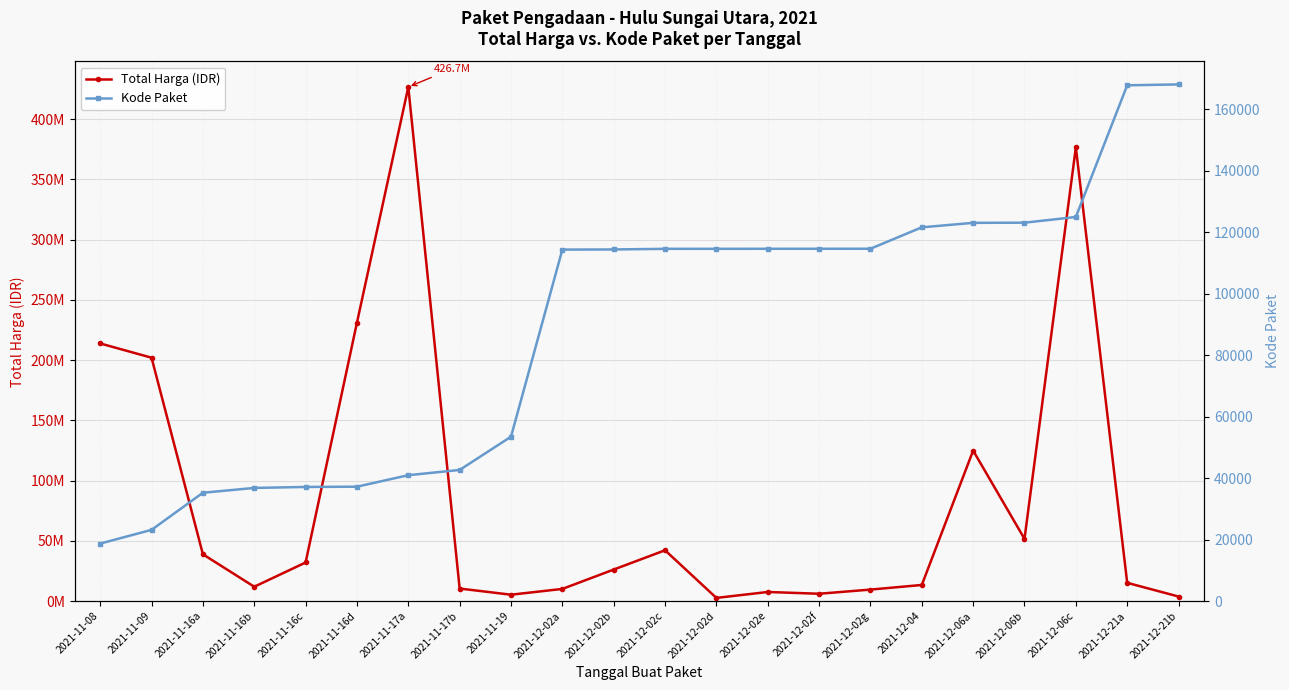

True or false: Kode Paket has more than 2 interior local peaks.

False